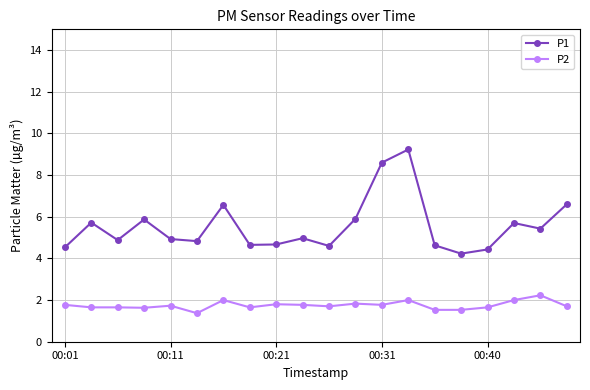

What are all the series names shown in the legend?

P1, P2